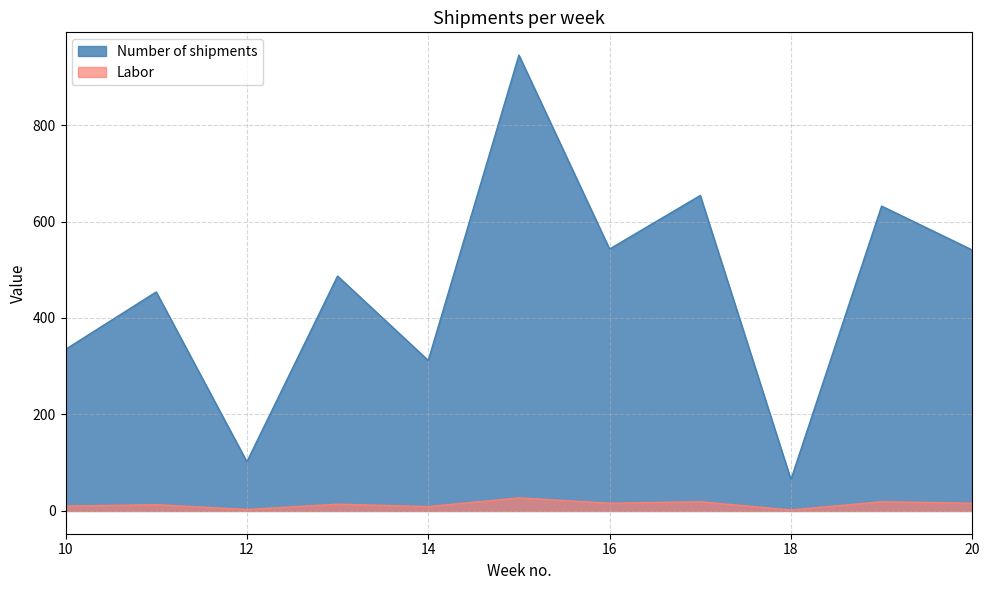

How many lines are shown in the chart?

2